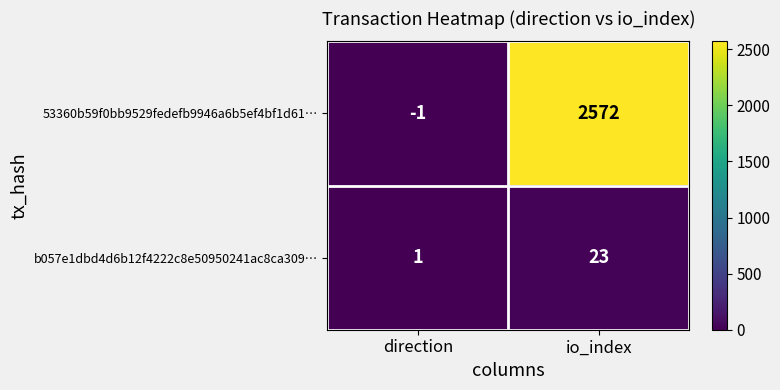

The b057e1dbd4d6b12f4222c8e50950241ac8ca309… series shows 1 at direction. True or false?

True